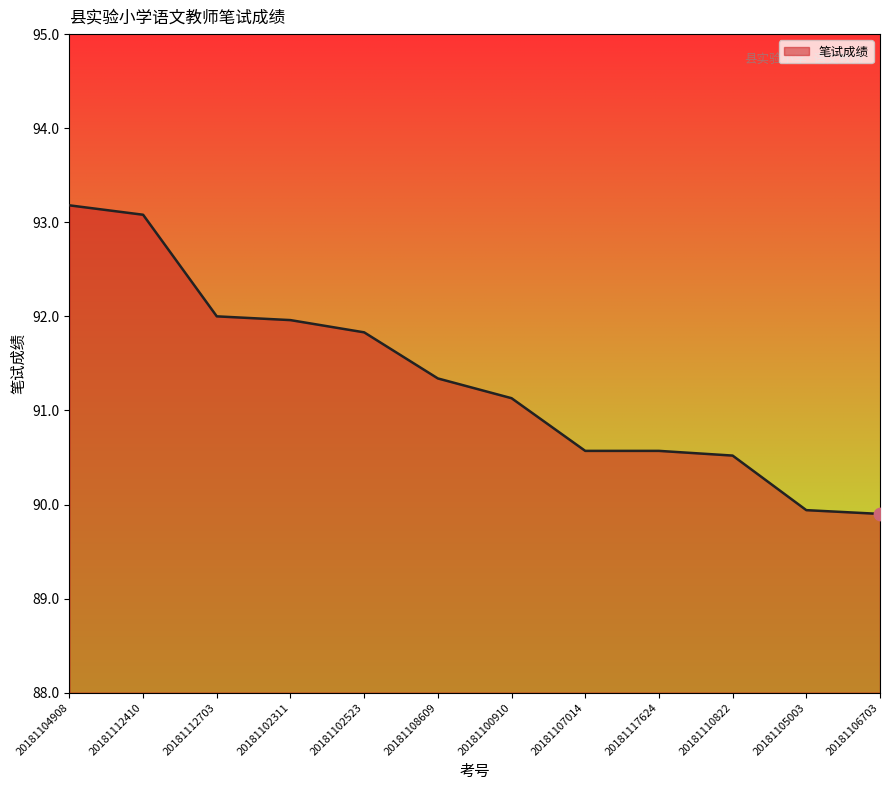

Between 20181117624 and 20181112410, which is larger?

20181112410